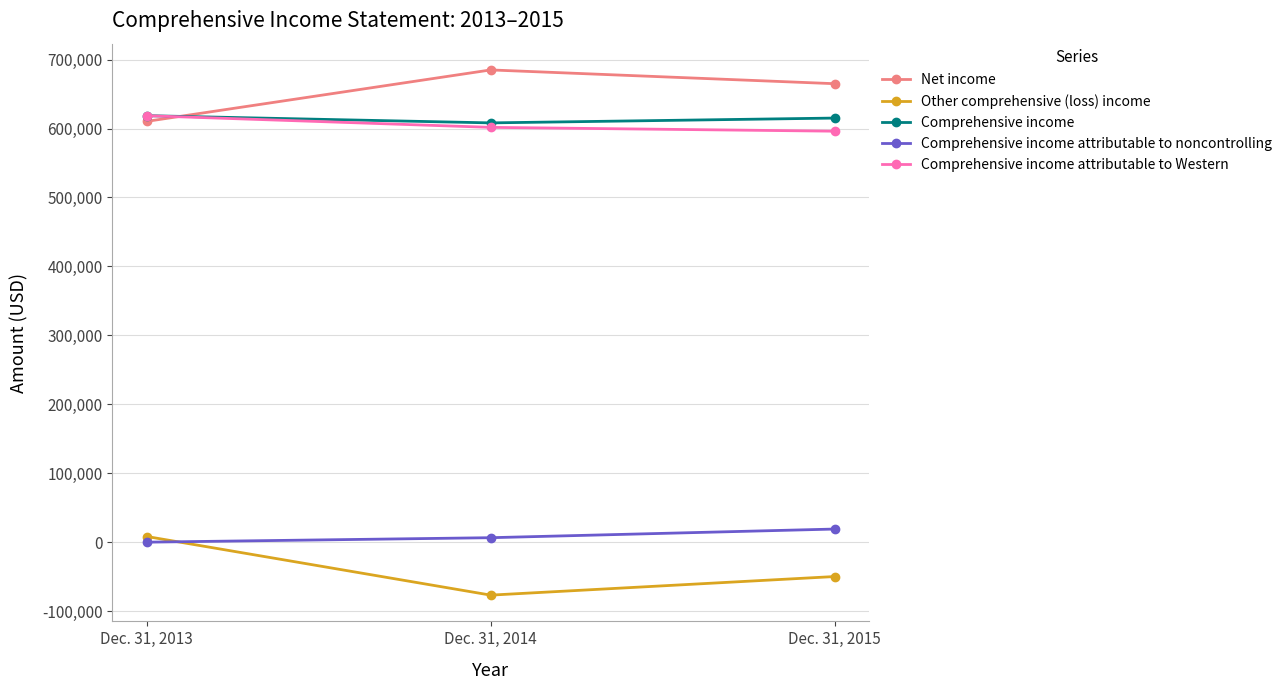

Reading left to right, extract all data points from this chart.

Net income: 610425	685016	665045
Other comprehensive (loss) income: 8224	-76817	-49859
Comprehensive income: 618649	608199	615186
Comprehensive income attributable to noncontrolling: 0	6493	19035
Comprehensive income attributable to Western: 618649	601706	596151